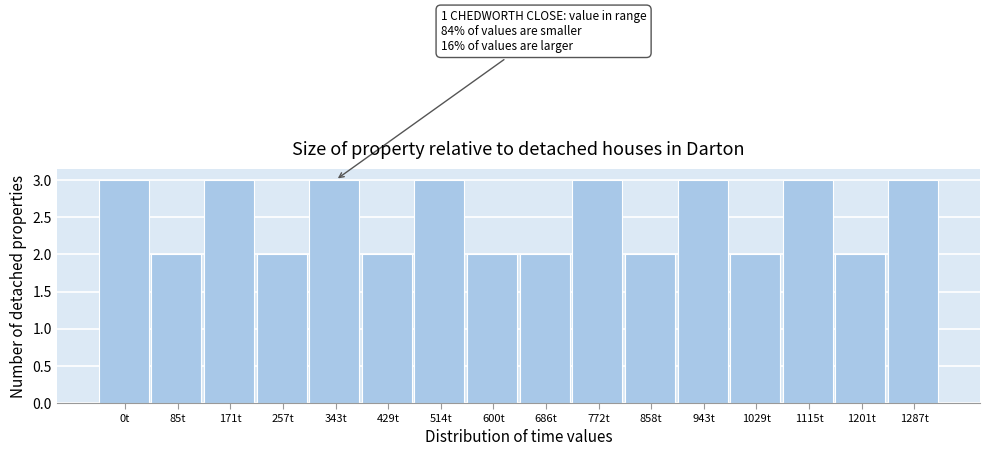

Reading left to right, list all the values displayed in this chart.

0t=3	85t=2	171t=3	257t=2	343t=3	429t=2	514t=3	600t=2	686t=2	772t=3	858t=2	943t=3	1029t=2	1115t=3	1201t=2	1287t=3